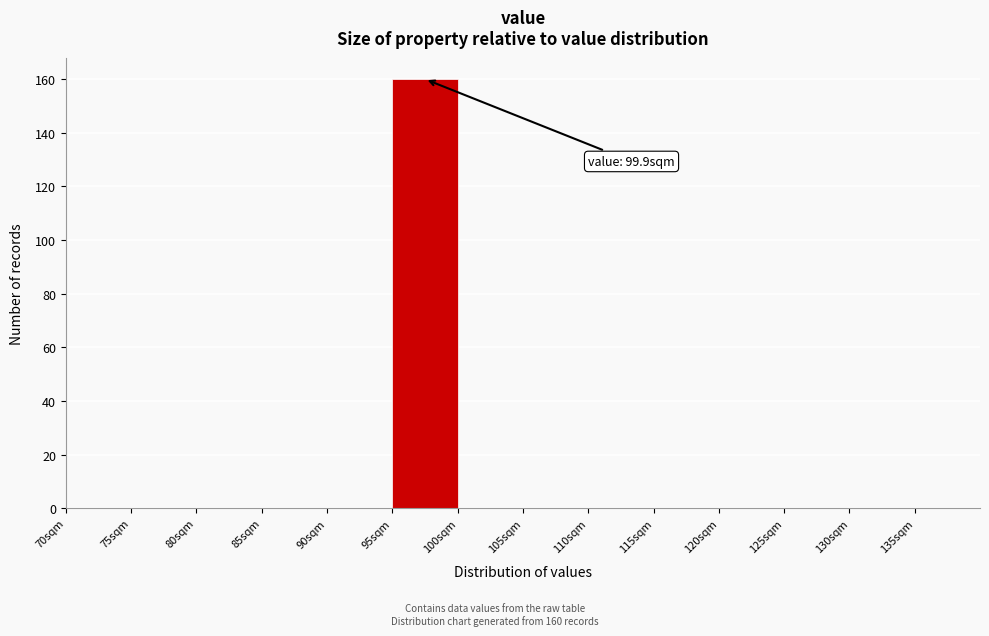

Over which range of the x-axis is the bar tallest?

95 to 100